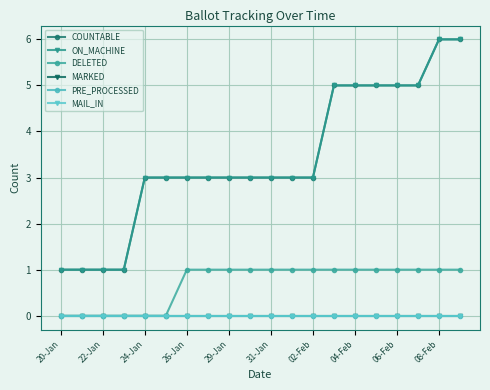

Does the chart have visible grid lines?

Yes